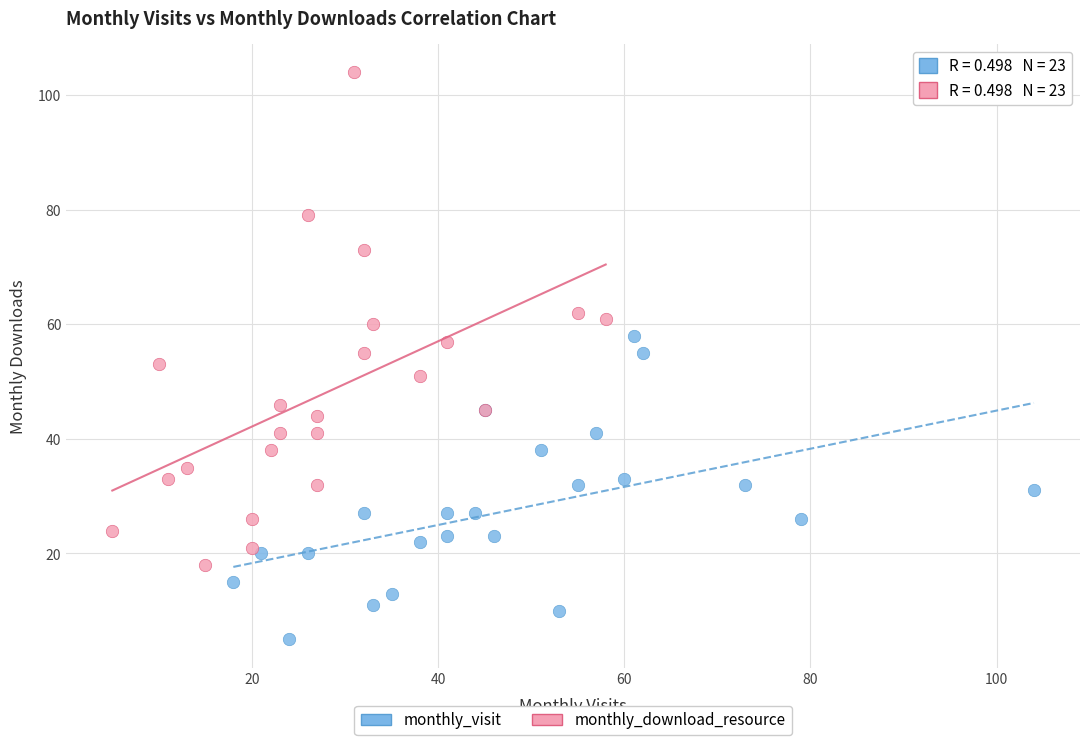

Which series contains the highest Y value?

monthly_download_resource